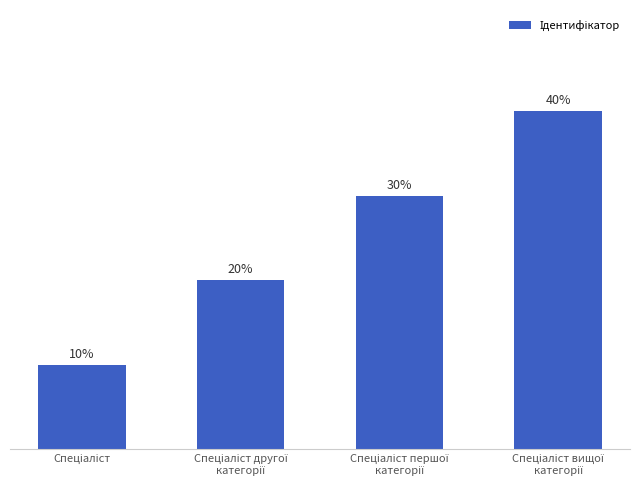

Reading left to right, transcribe all the data shown in this chart.

Спеціаліст=1	Спеціаліст другої
категорії=2	Спеціаліст першої
категорії=3	Спеціаліст вищої
категорії=4